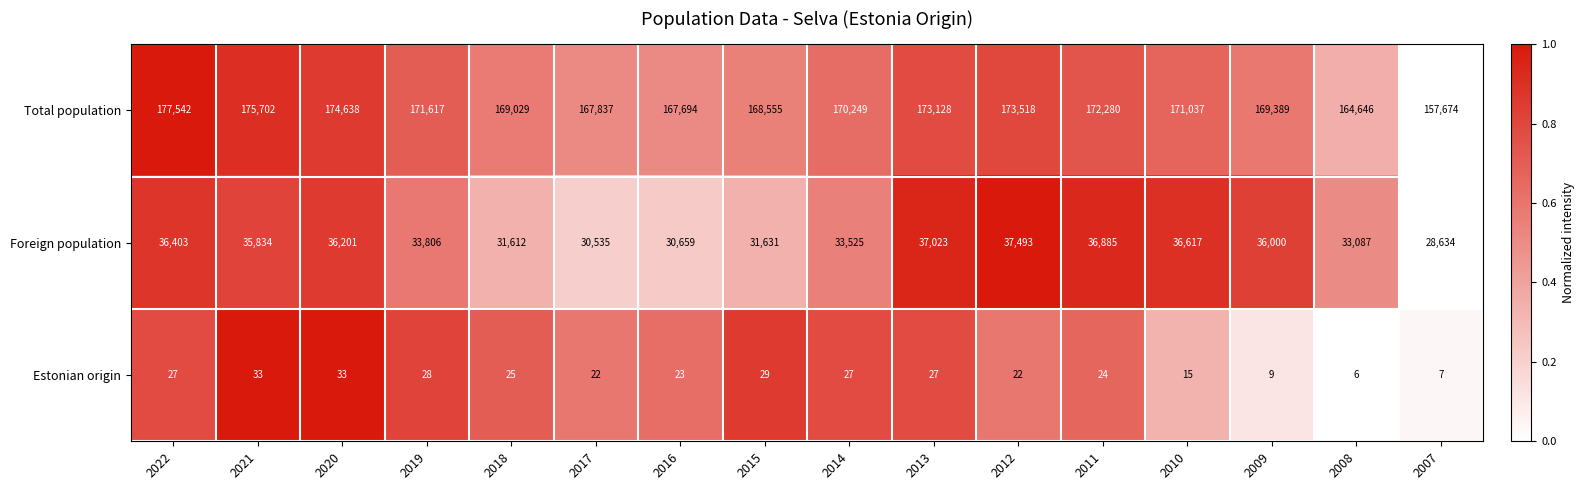

What is the average value of the Estonian origin series?

22